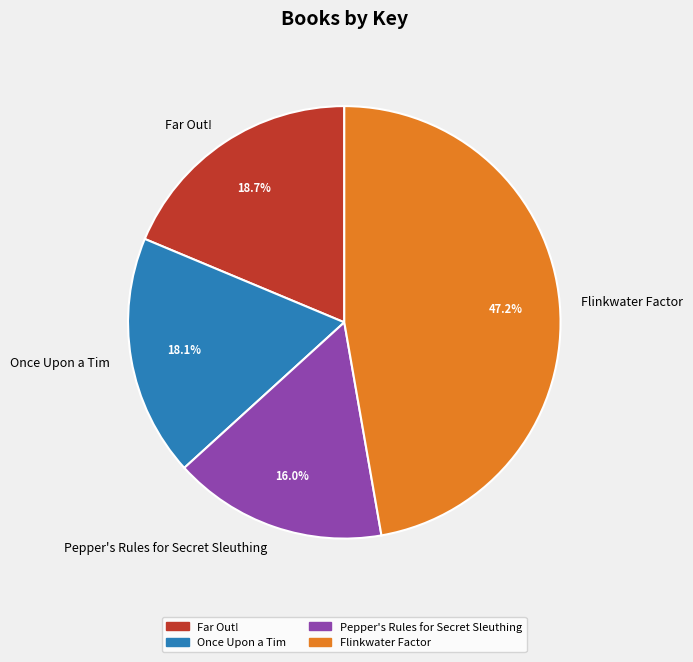

Is Once Upon a Tim the majority of the pie?

No